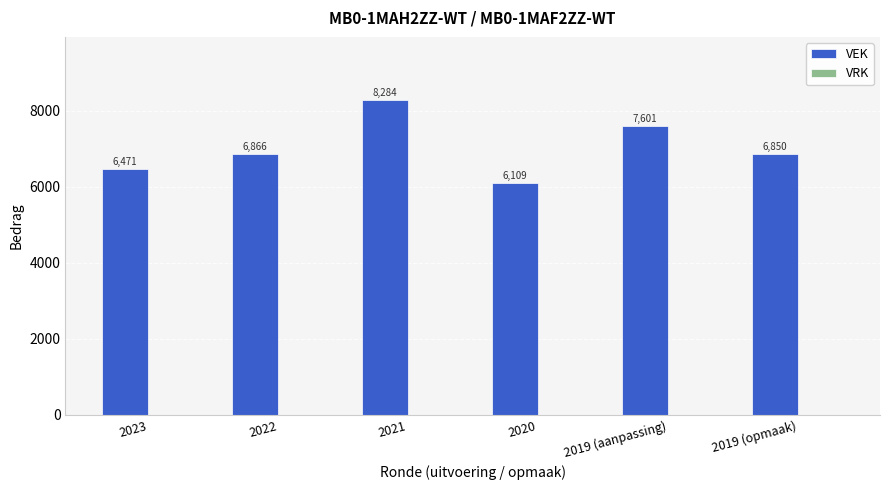

What is the greatest value displayed?

8284